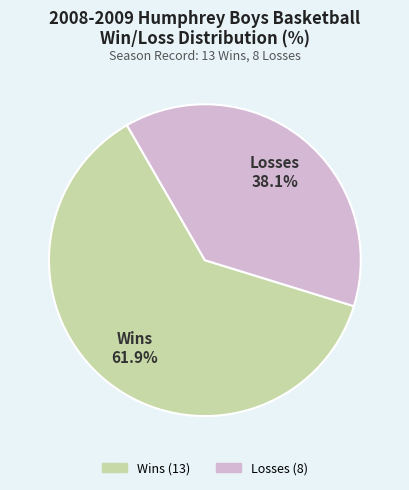

Does any single category account for the majority?

Yes